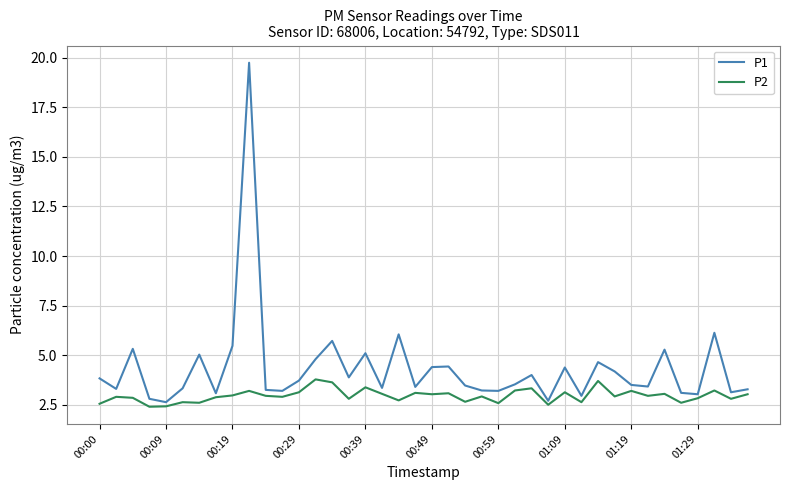

Rank the series by their average value, from lowest to highest.

P2, P1